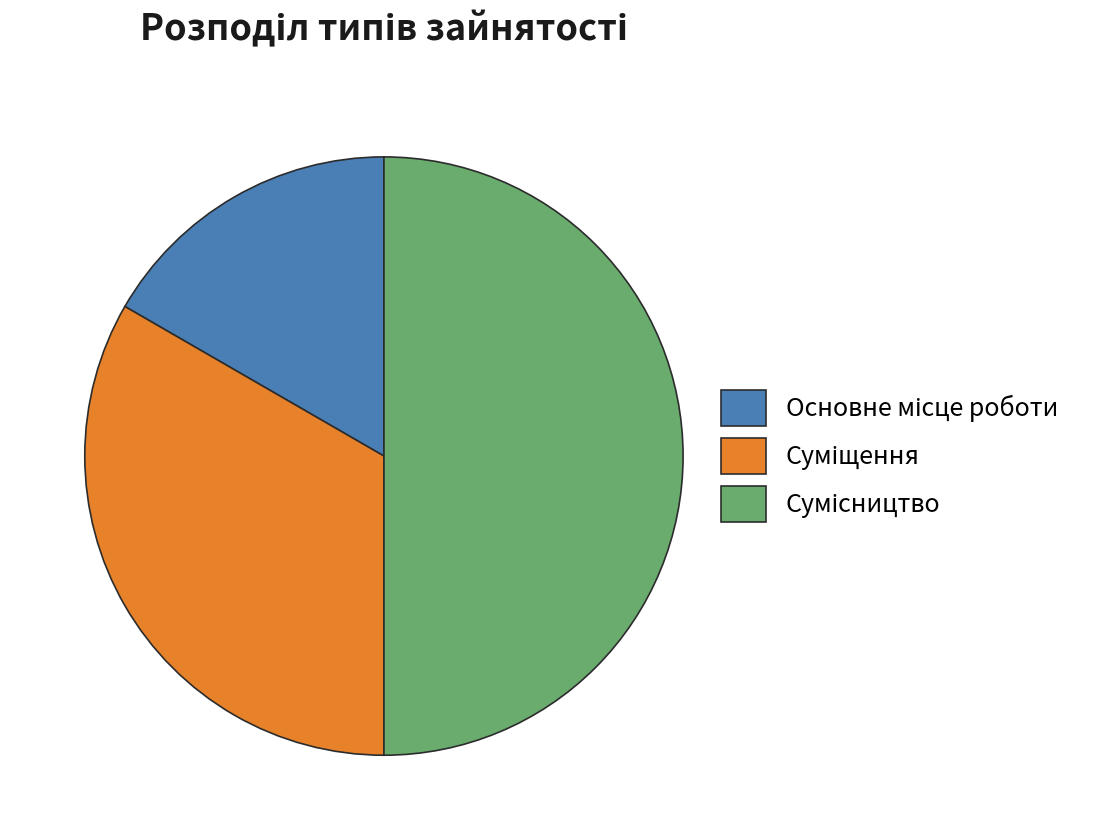

What is the largest slice in the pie chart?

Сумісництво